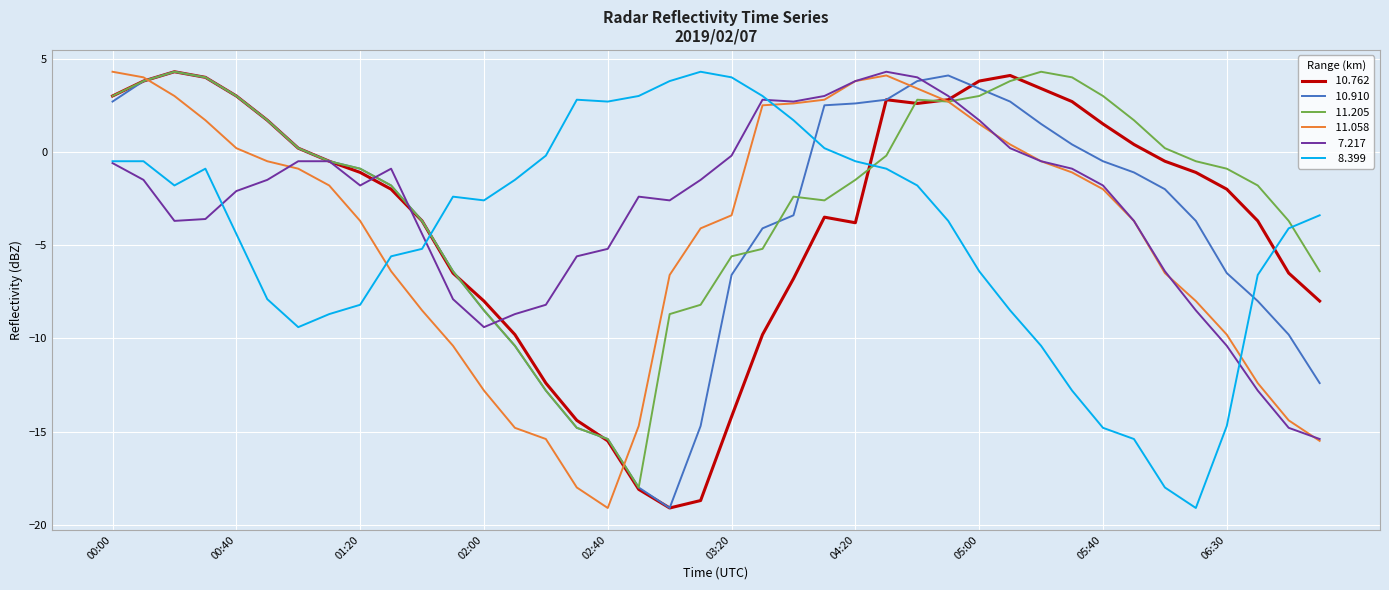

What is the smallest value displayed?

-19.1